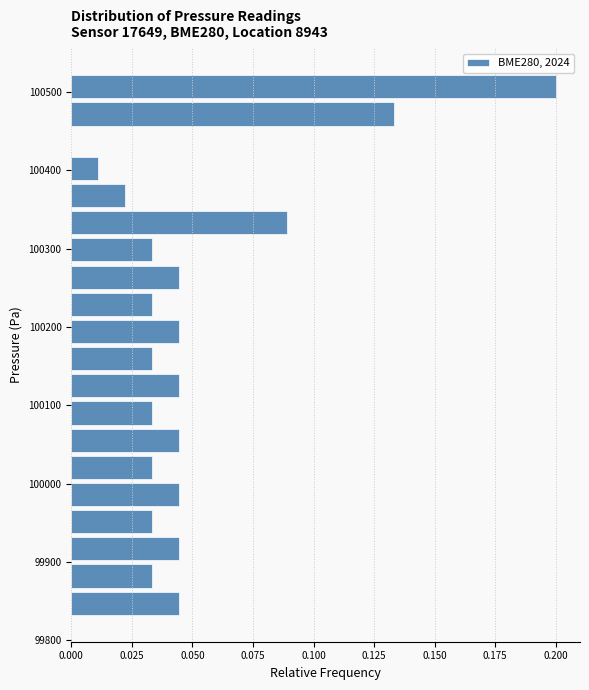

Around what value on the y-axis is the longest bar? Give the approximate position of its centre, as read against the axis.

100510